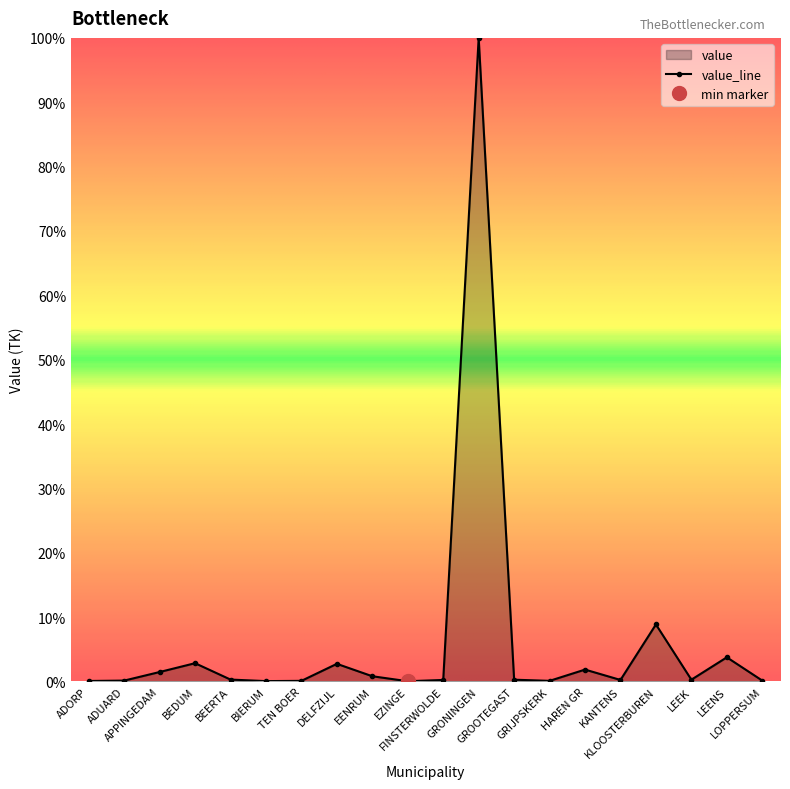

What is the greatest value displayed?

100.0